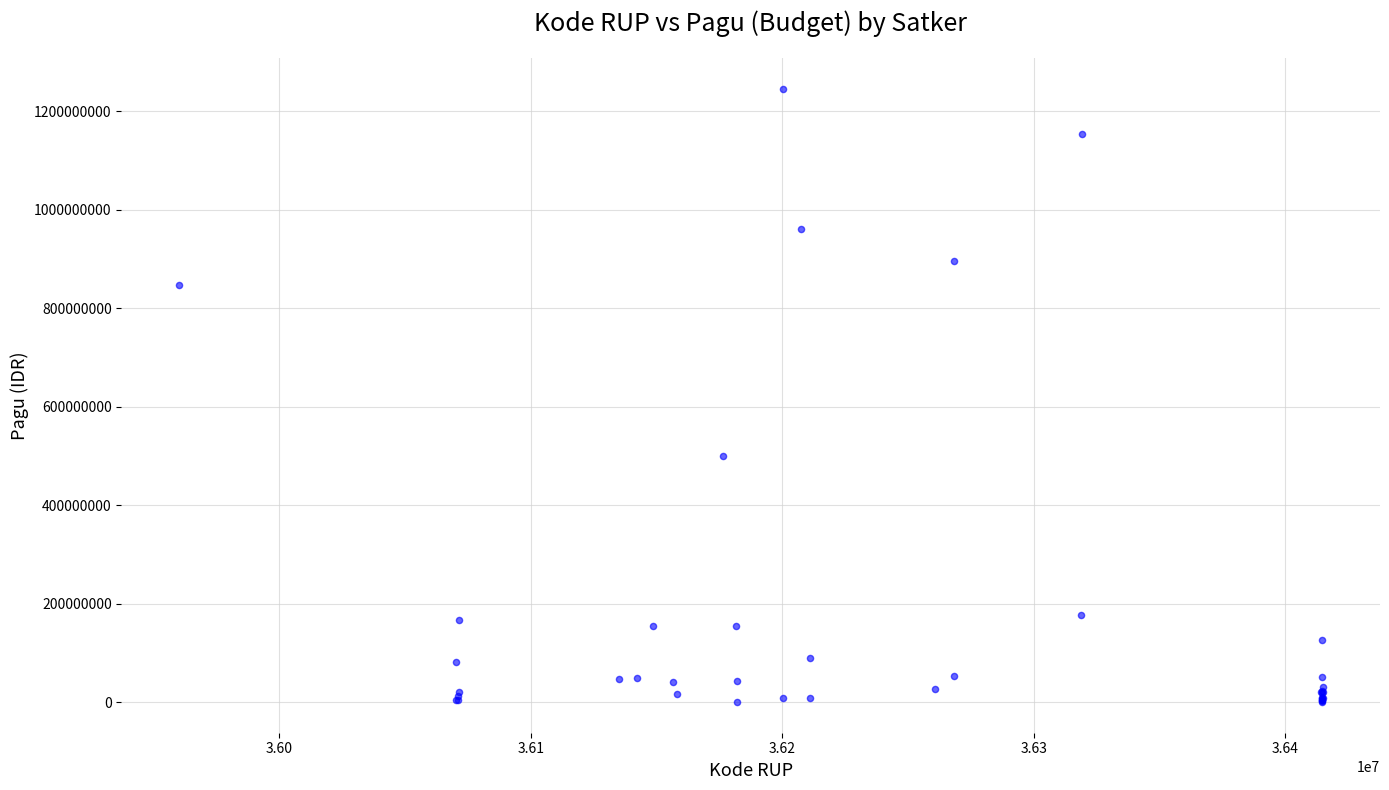

What Y value in the scatter plot is closest to 622840000?

499932000